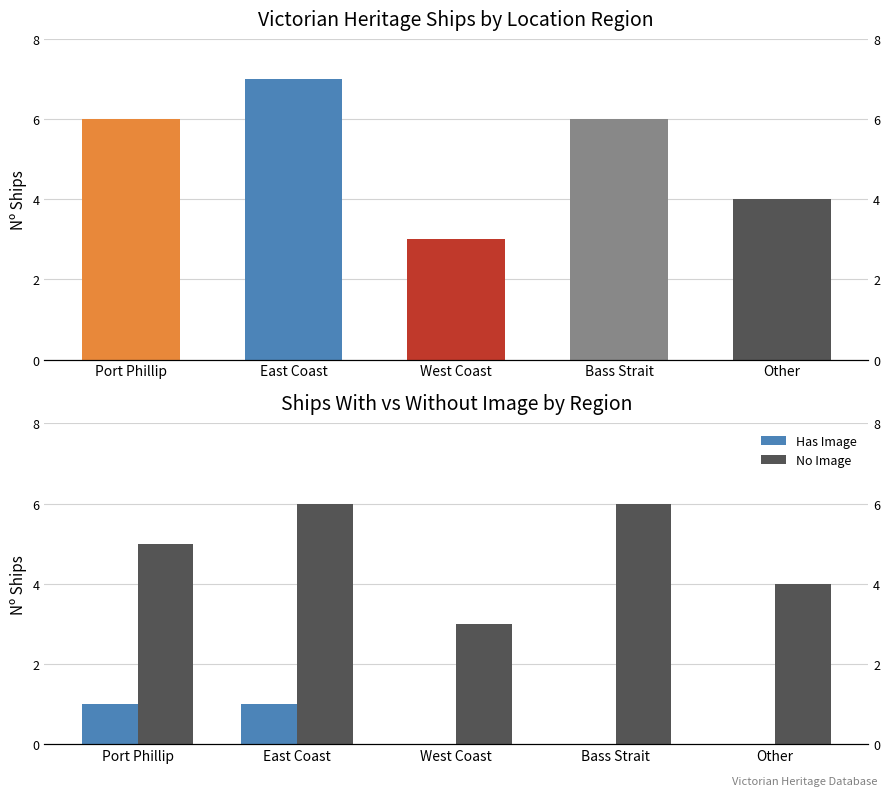

Reading right to left, transcribe all the data shown in this chart.

Ships per Region: 4	6	3	7	6
Has Image: 0	0	0	1	1
No Image: 4	6	3	6	5